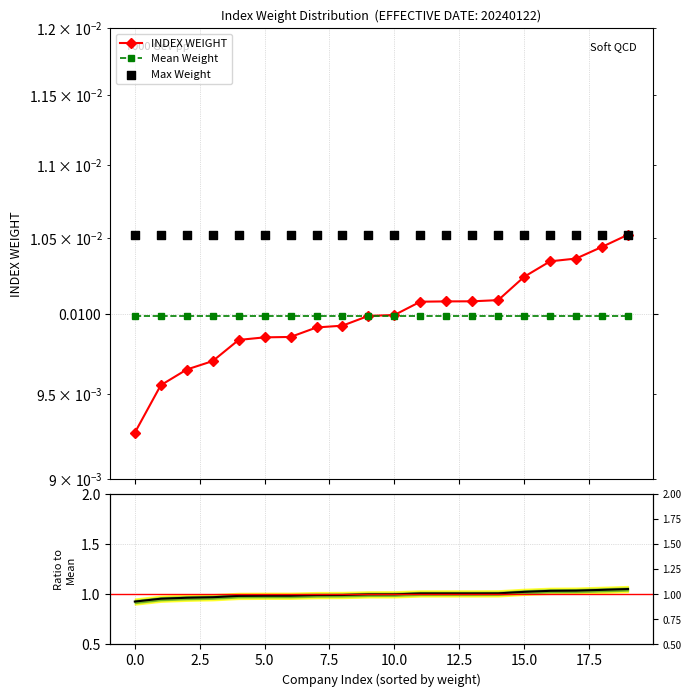

Is the value of Max Weight at 13 greater than the value of Ratio to Mean at 7.5?

No